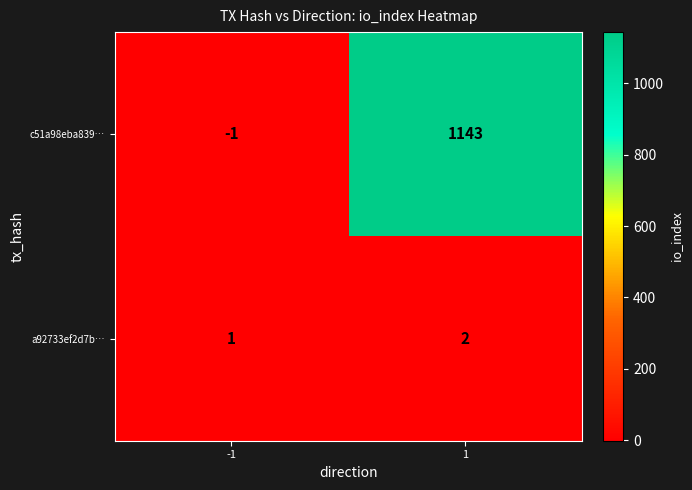

How many data points does each series have?

2